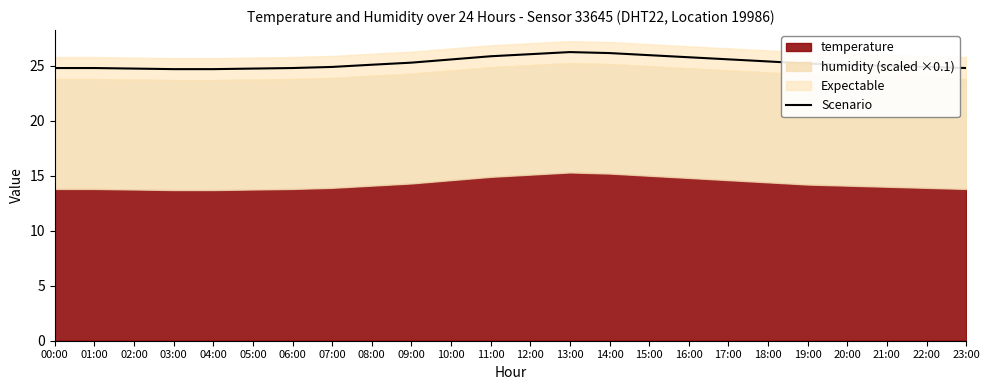

What is the change in value from 04:00 to 07:00?

+0.2